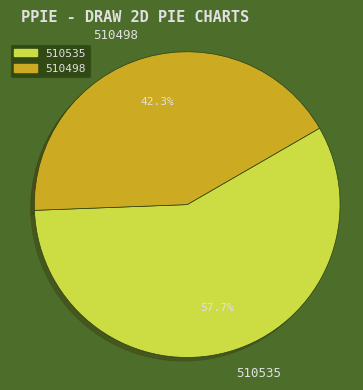

Combined, what portion of the pie is 510498 and 510535?

100.0%